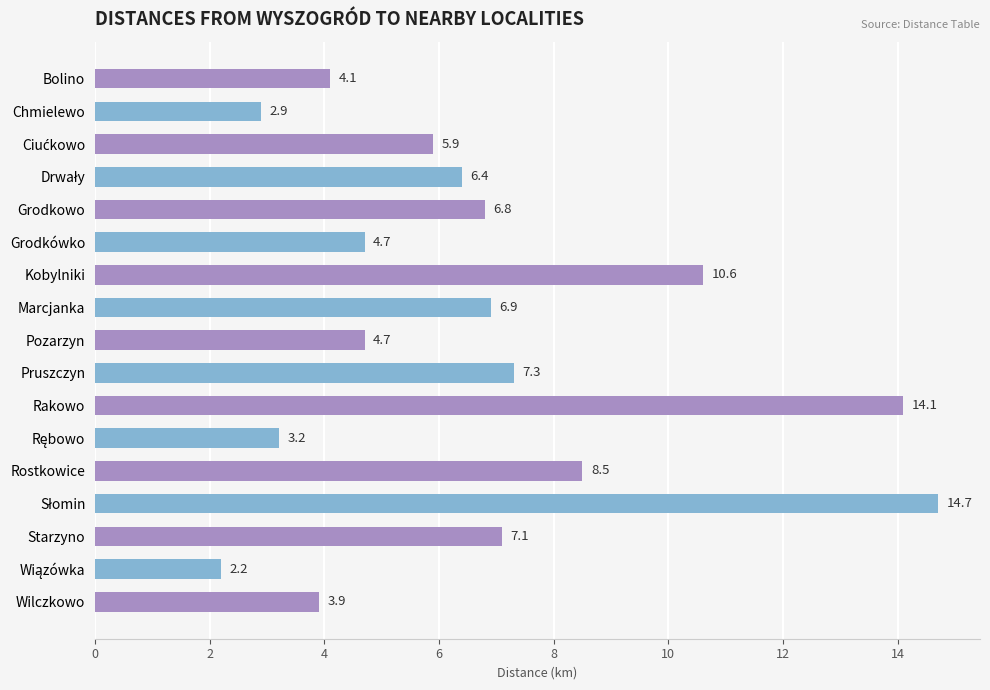

What is the change in value from Grodkówko to Starzyno?

+2.4